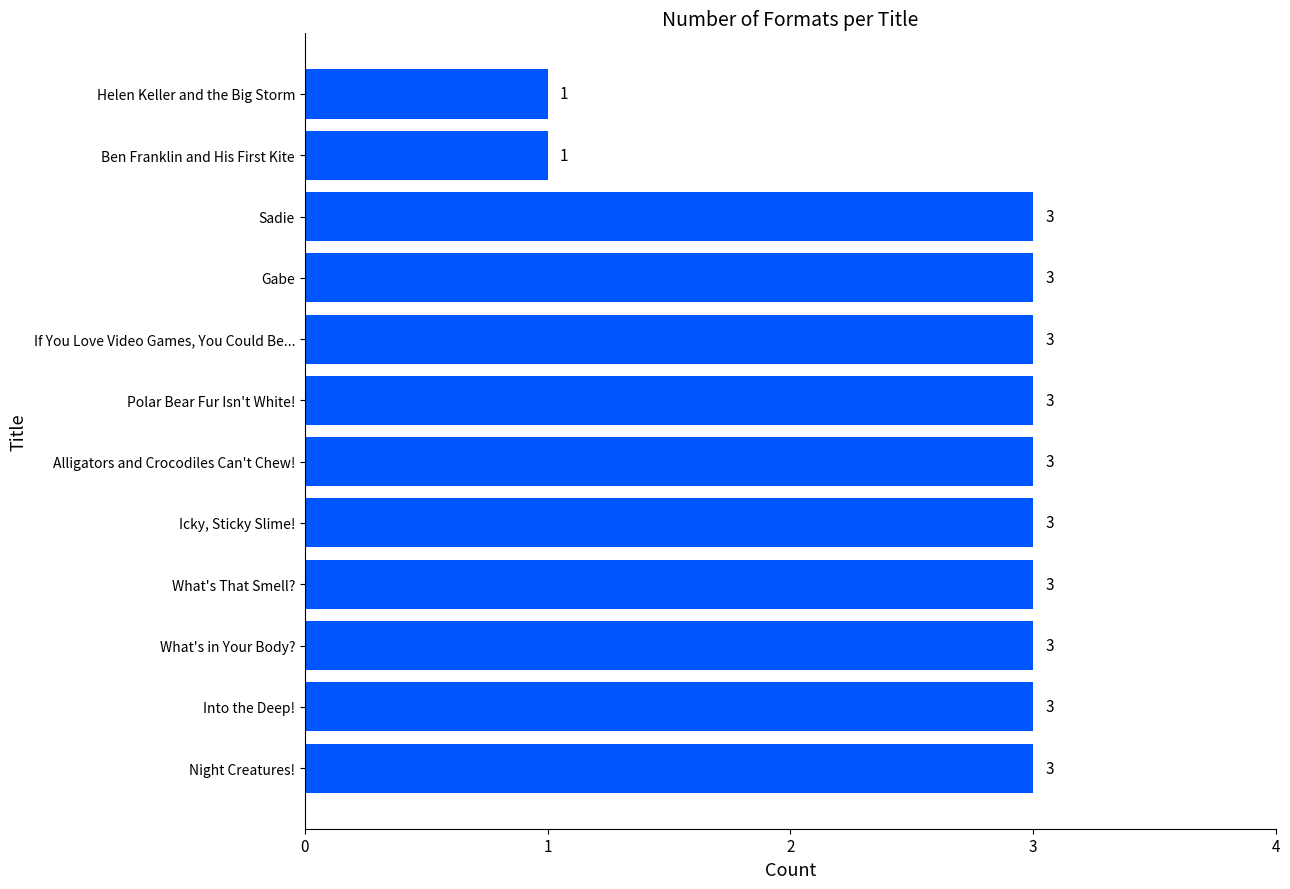

What is the difference between the maximum and minimum values?

2